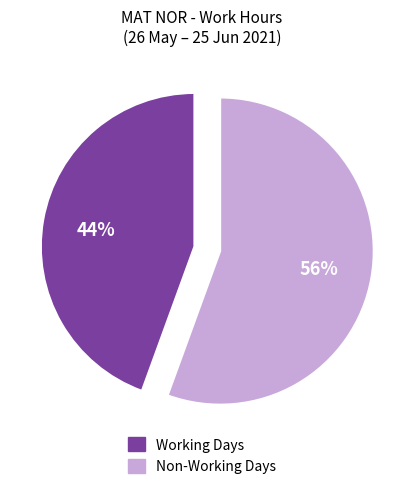

Is there any slice that represents more than half of the pie?

Yes